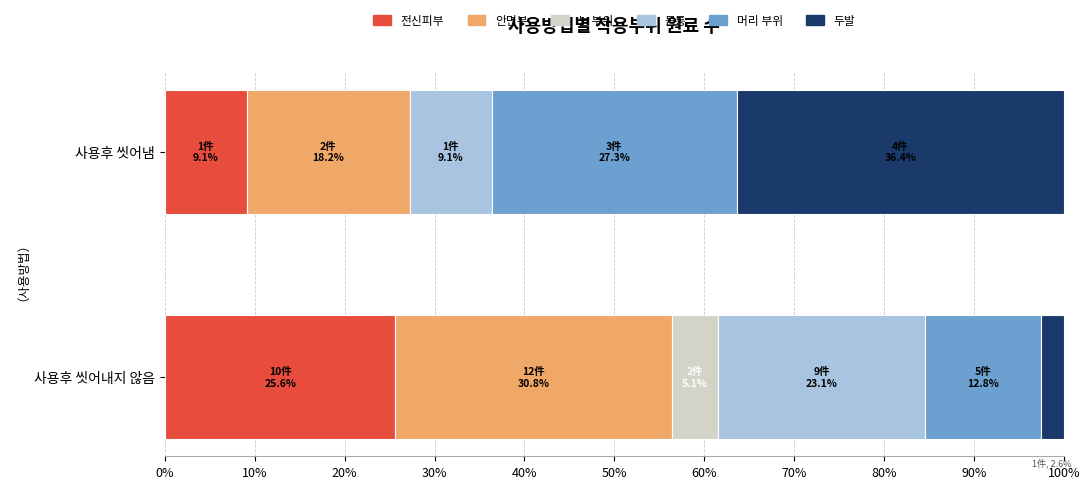

What is the sum of the 전신피부 values at 사용후 씻어냄 and 사용후 씻어내지 않음?

34.7